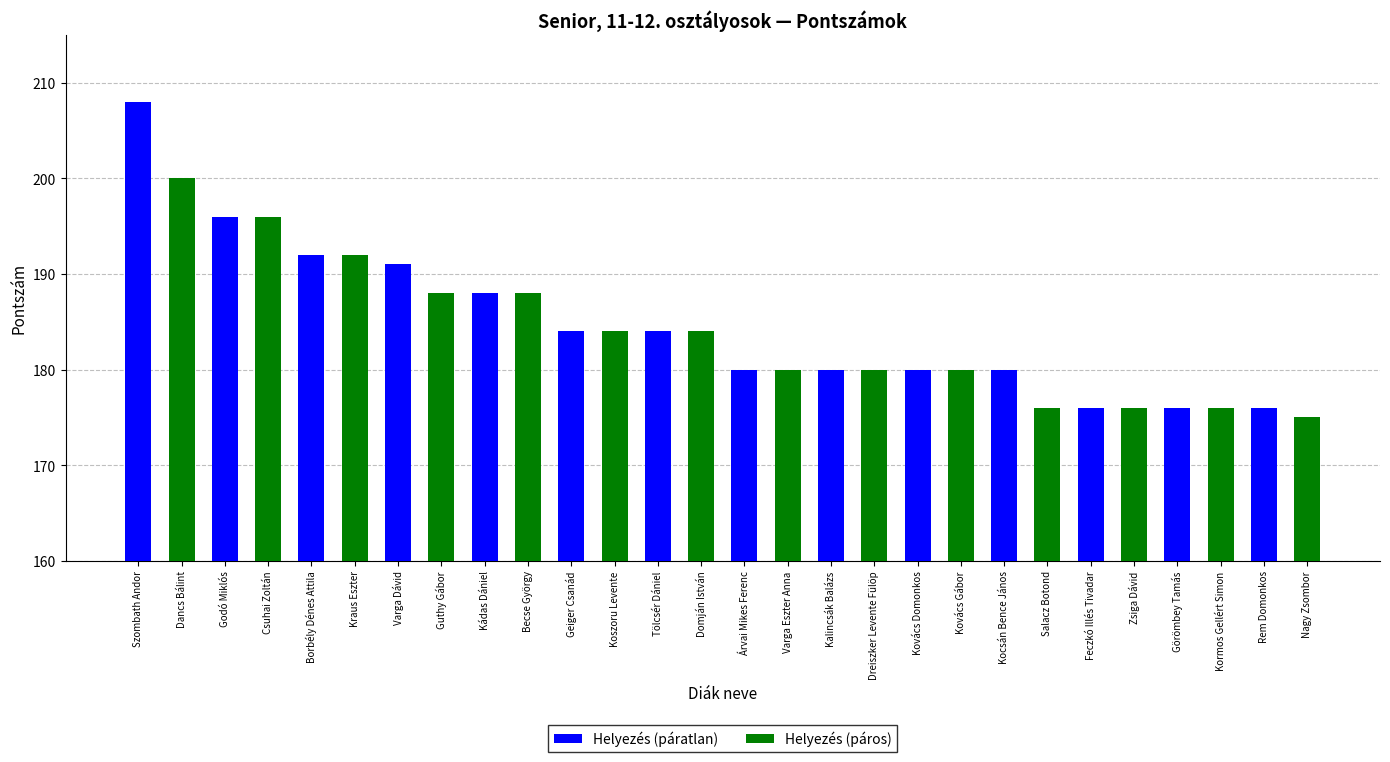

Where is Helyezés (páratlan) nearest to the value 192?

Borbély Dénes Attila